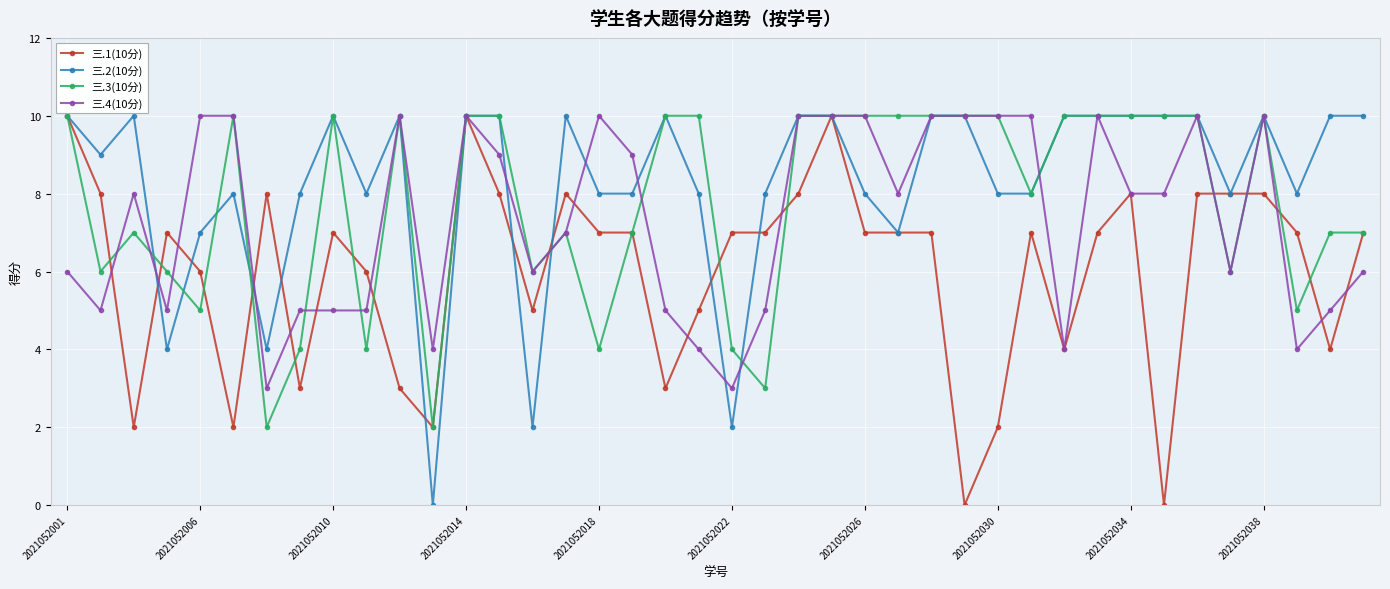

What is the greatest value displayed?

10